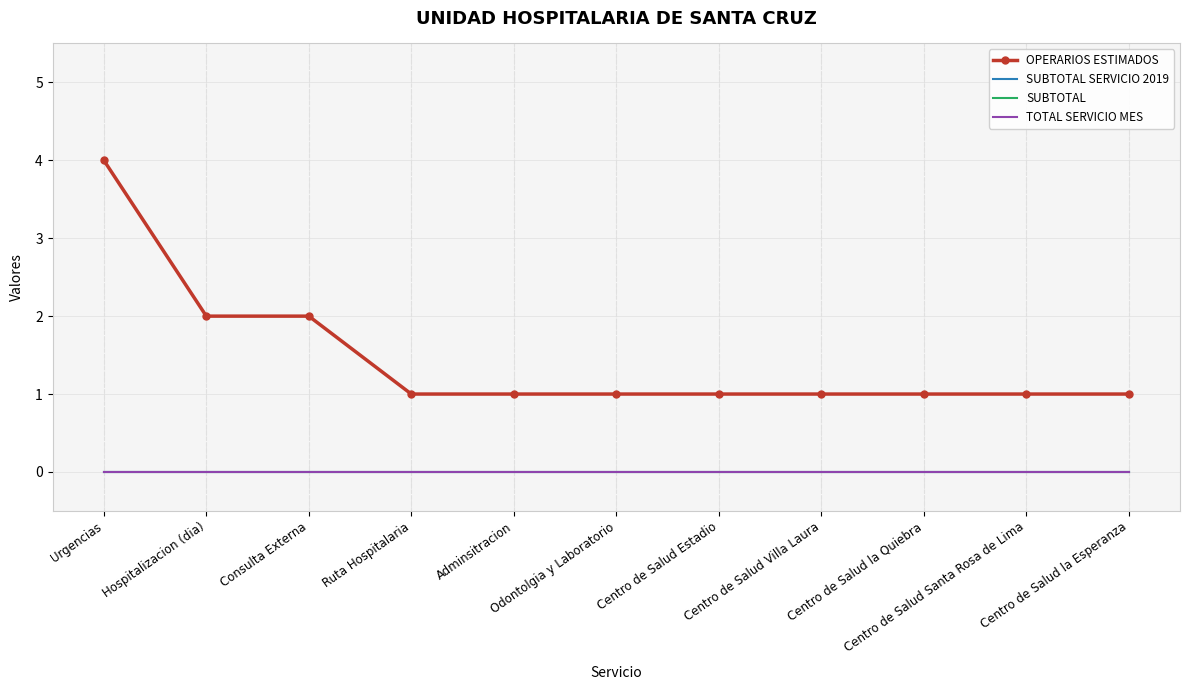

Reading left to right, extract all data points from this chart.

OPERARIOS ESTIMADOS: 4	2	2	1	1	1	1	1	1	1	1
SUBTOTAL SERVICIO 2019: 0	0	0	0	0	0	0	0	0	0	0
SUBTOTAL: 0	0	0	0	0	0	0	0	0	0	0
TOTAL SERVICIO MES: 0	0	0	0	0	0	0	0	0	0	0